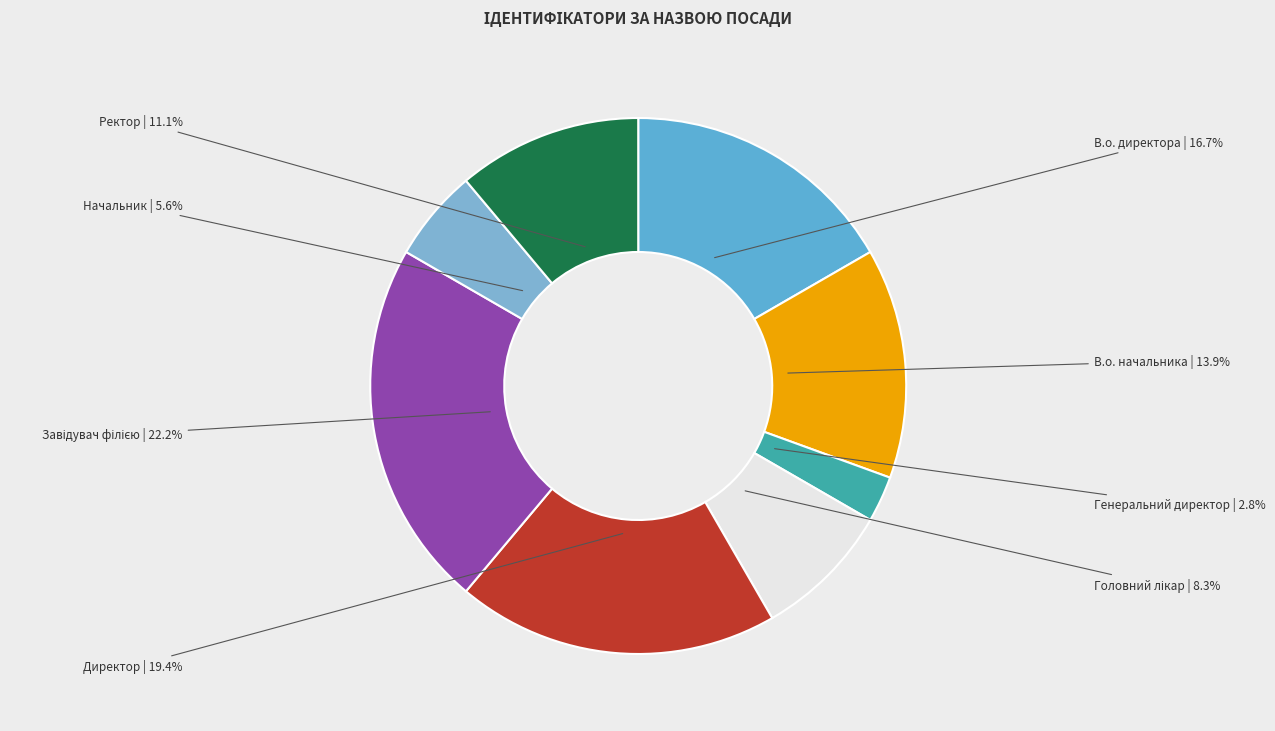

To the nearest percent, what portion does Директор represent?

19%